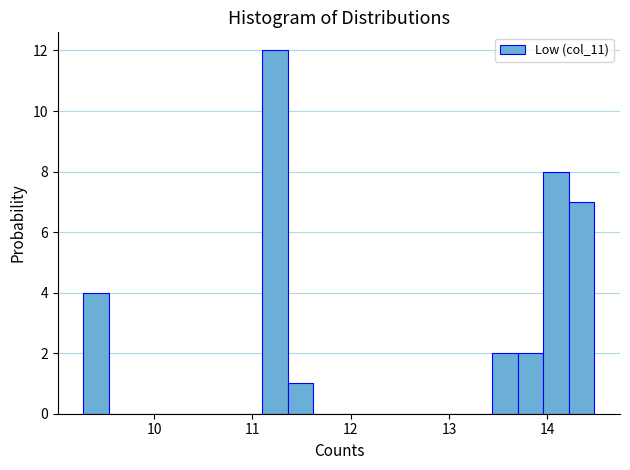

Read against the x-axis, roughly where is the centre of the tallest bar?

11.2